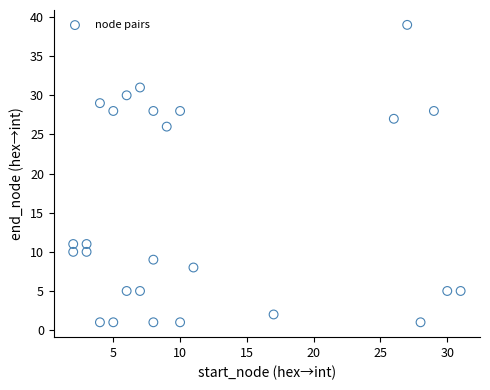

What is the range of Y values (max minus min)?

38